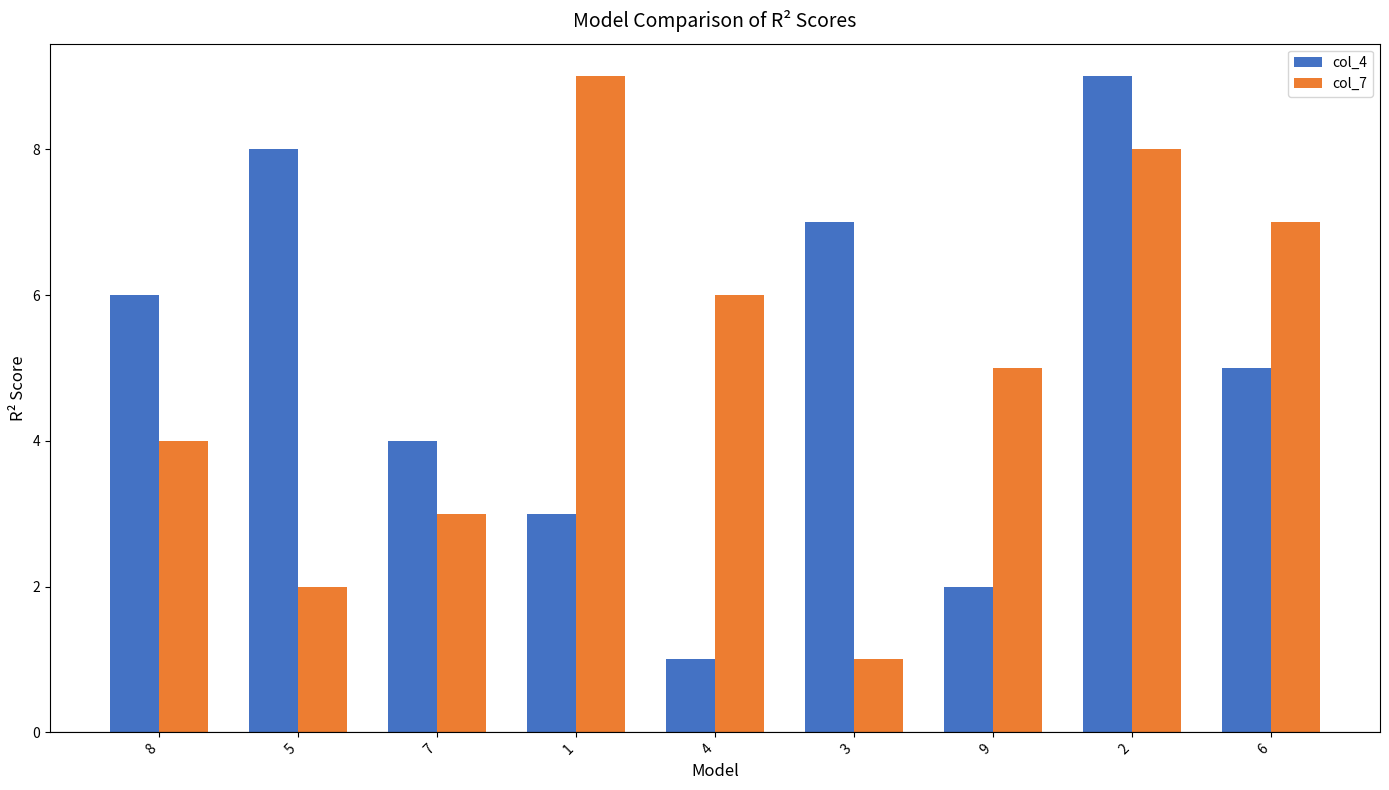

What is the label of the 6th bar from the left?

3